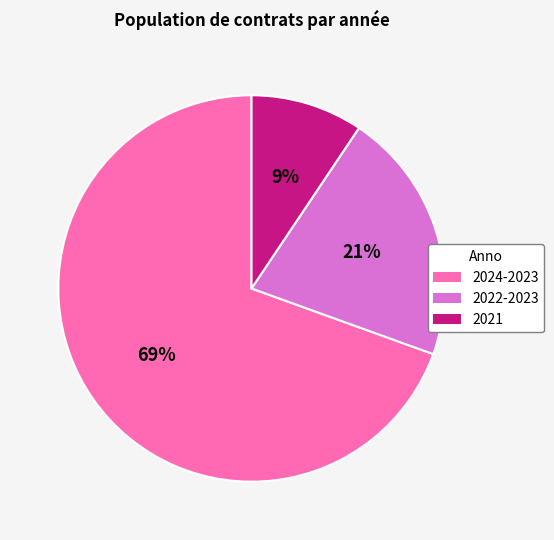

Count the number of slices in the pie.

3